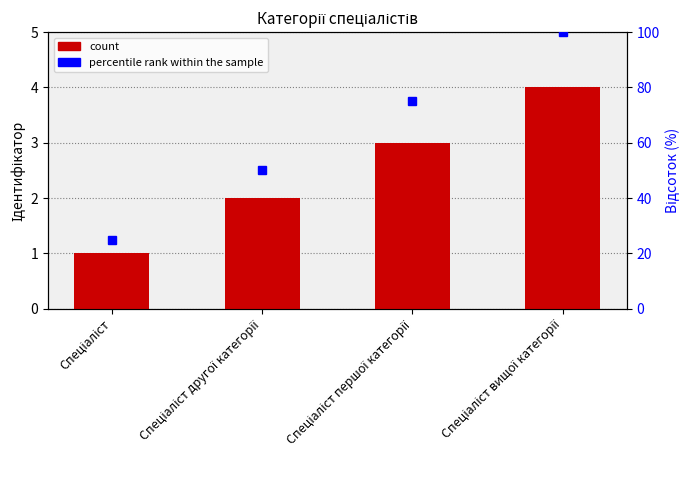

What position from the left is Спеціаліст другої категорії?

2